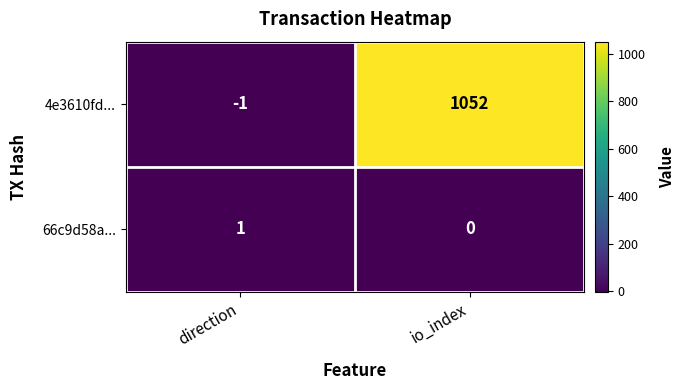

Which category has the highest value in the 66c9d58a... series?

direction